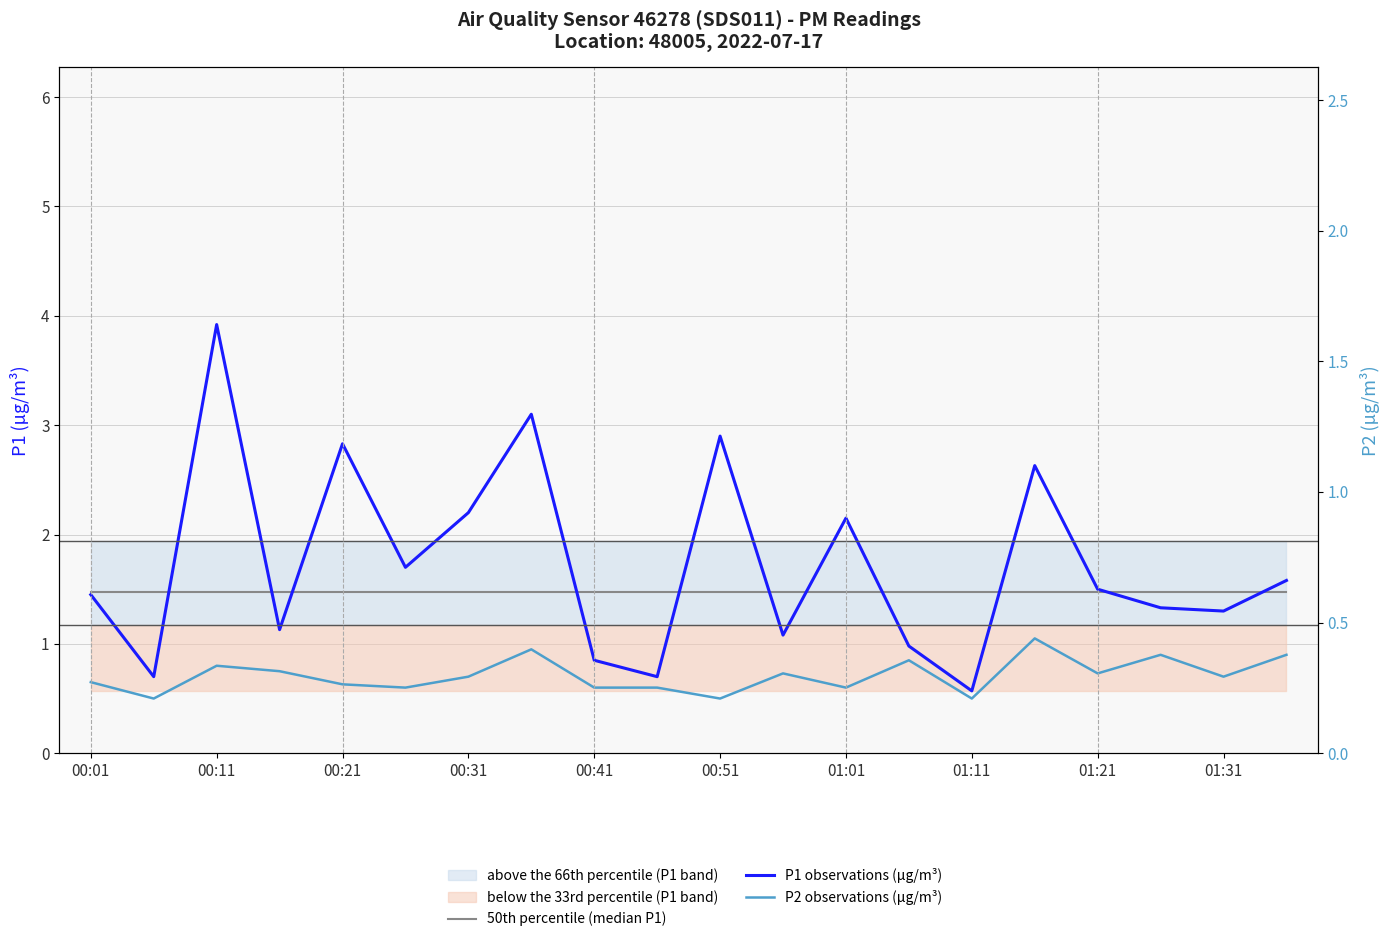

Rank the series by their maximum value, from lowest to highest.

P2 observations (µg/m³), 50th percentile (median P1), P1 observations (µg/m³)